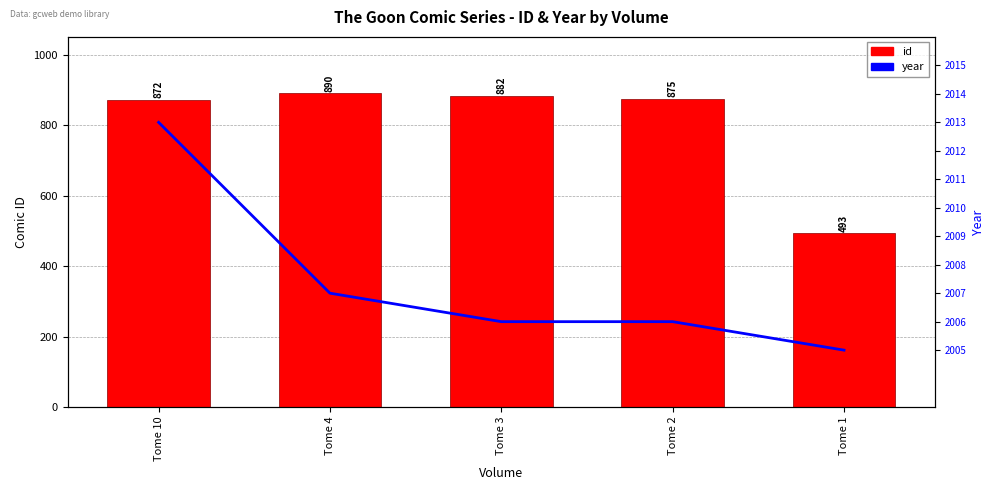

What is the value of the year bar at the 1st from the left?

2013